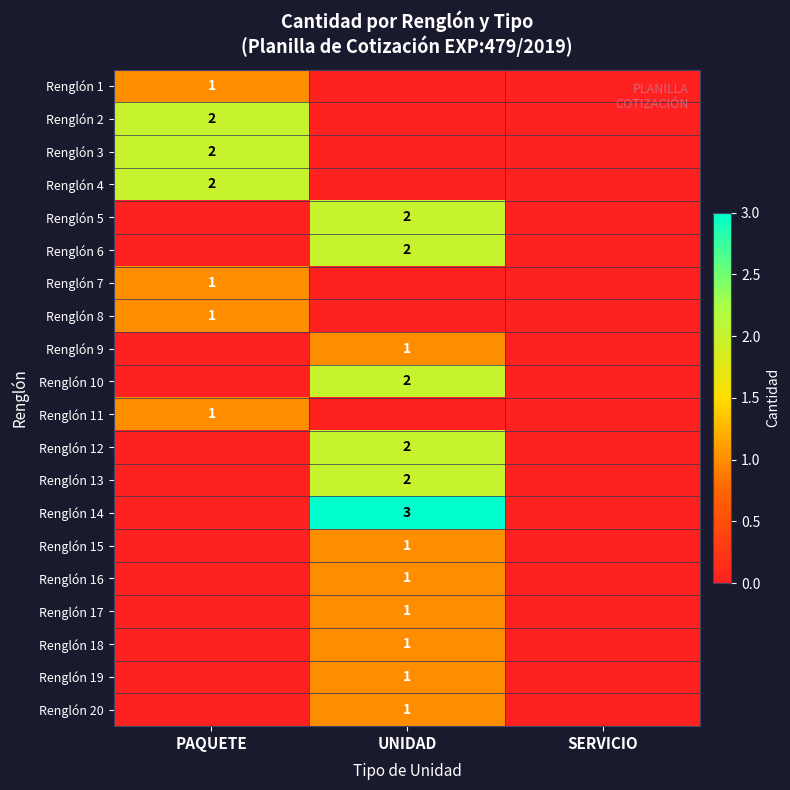

The Renglón 16 series shows 1 at UNIDAD. True or false?

True